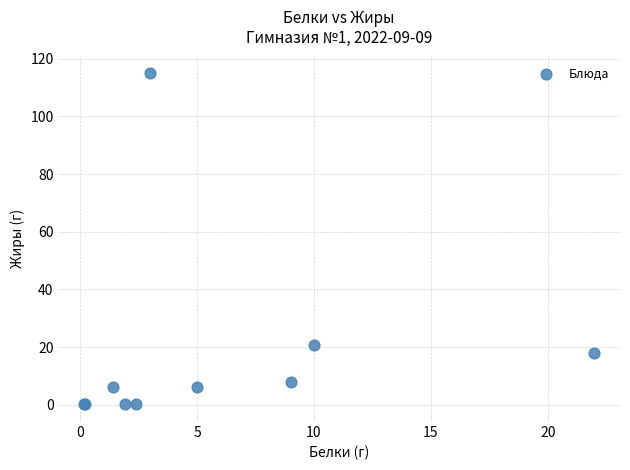

What Y value in the scatter plot is closest to 57?

20.8